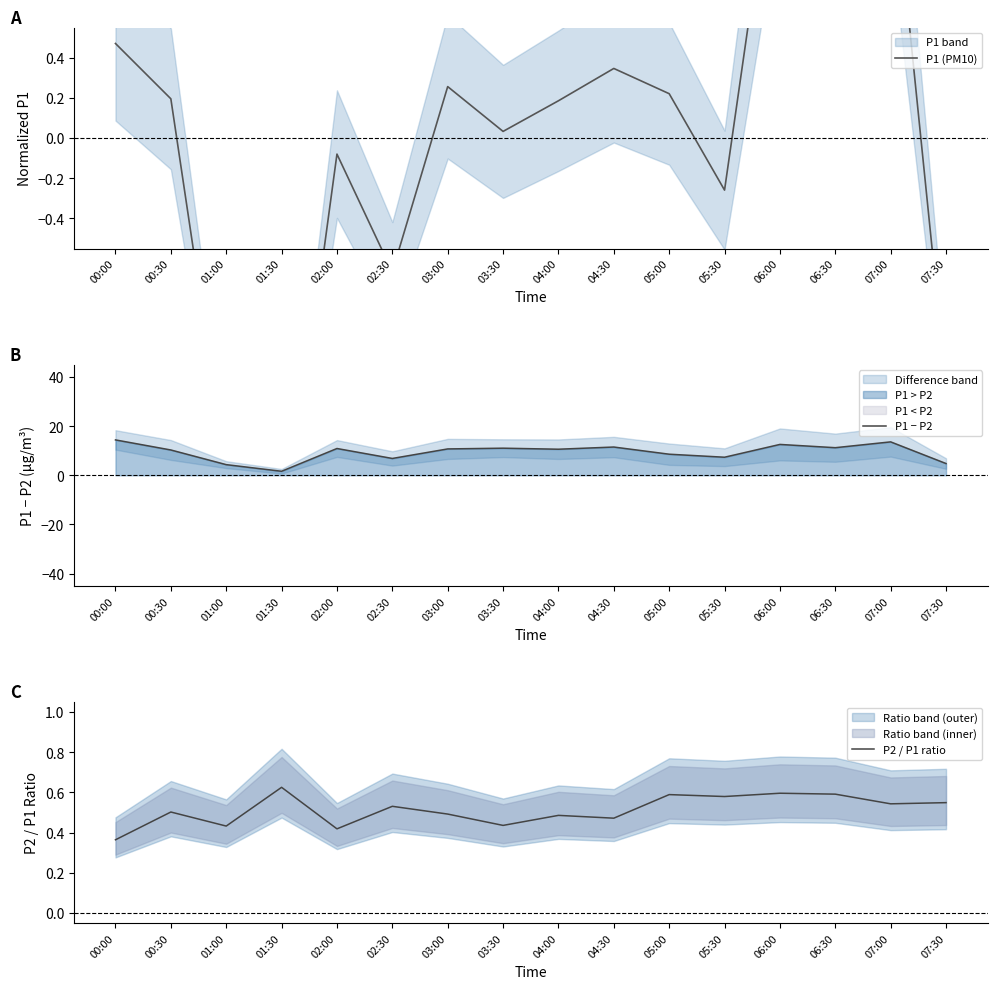

What is the difference between the highest and lowest values at 05:00?

8.4